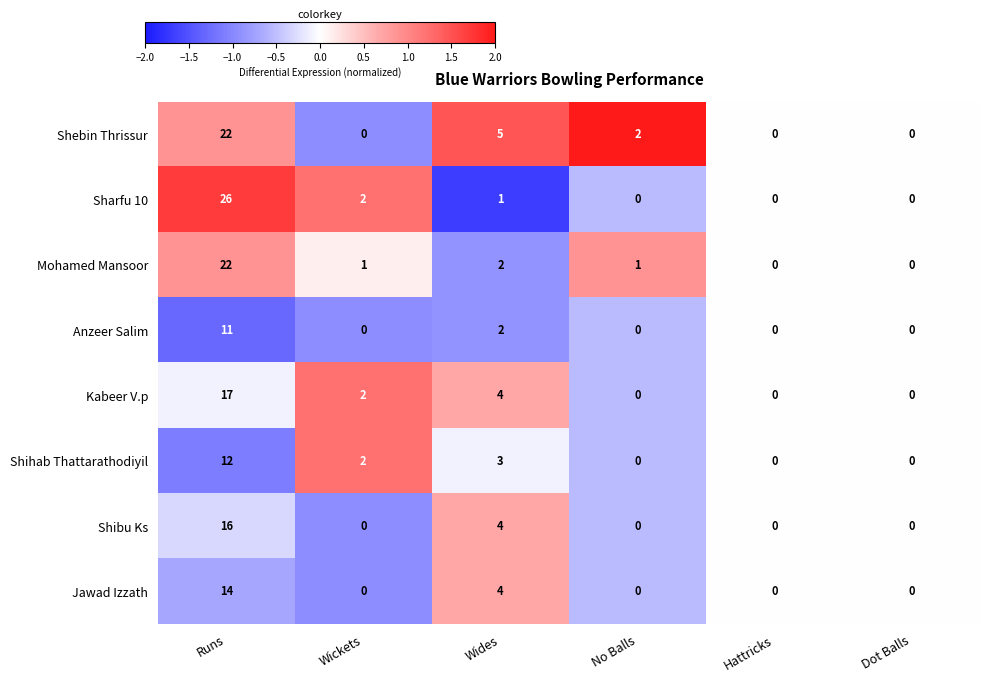

What is the sum of all Kabeer V.p values?

23